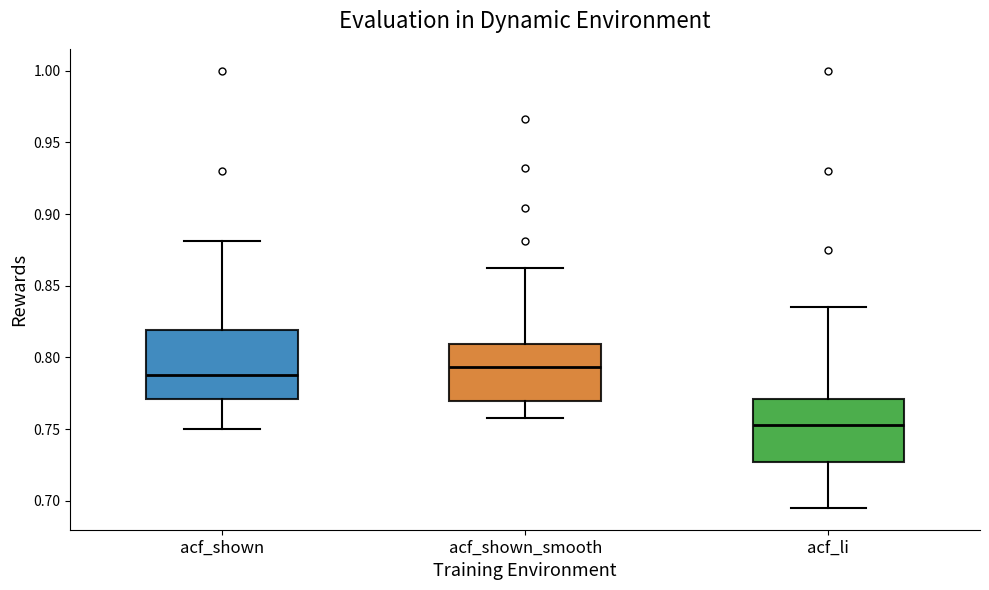

Where does the median line of the box for acf_shown sit on the y-axis? The values are not printed on the chart, so give them approximately, as read against the axis.

0.790